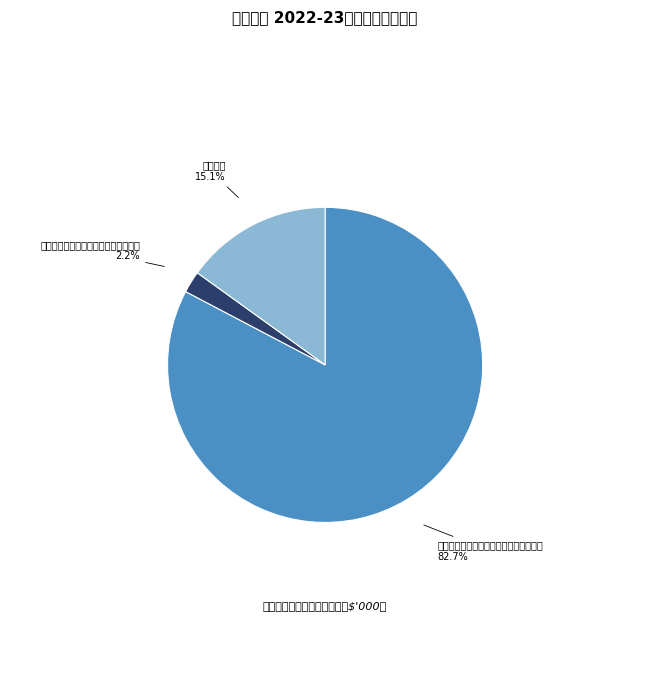

Is there a majority slice in this chart?

Yes